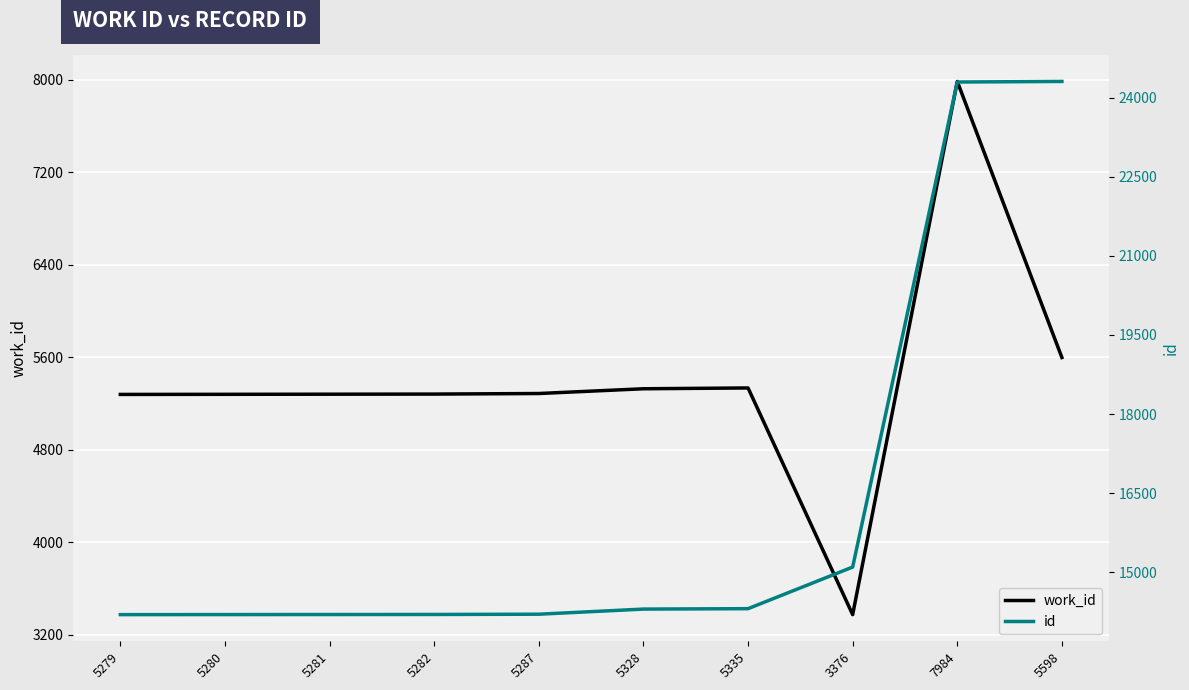

How many interior local peaks does the work_id series have?

2